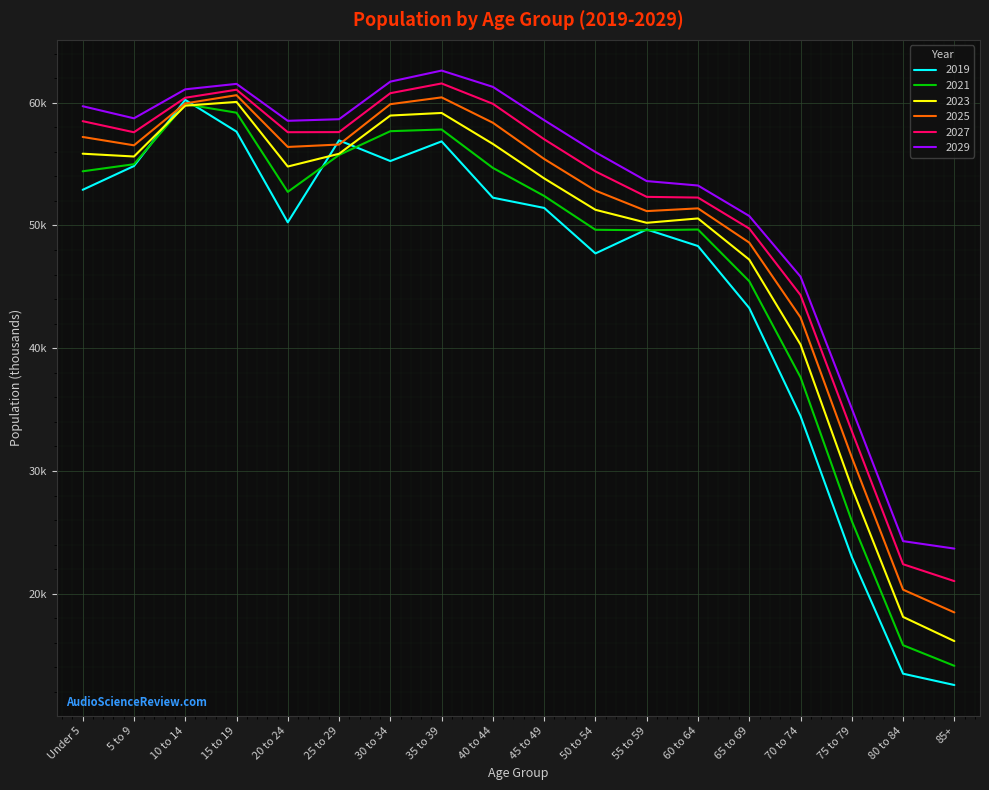

Does the chart have visible grid lines?

Yes